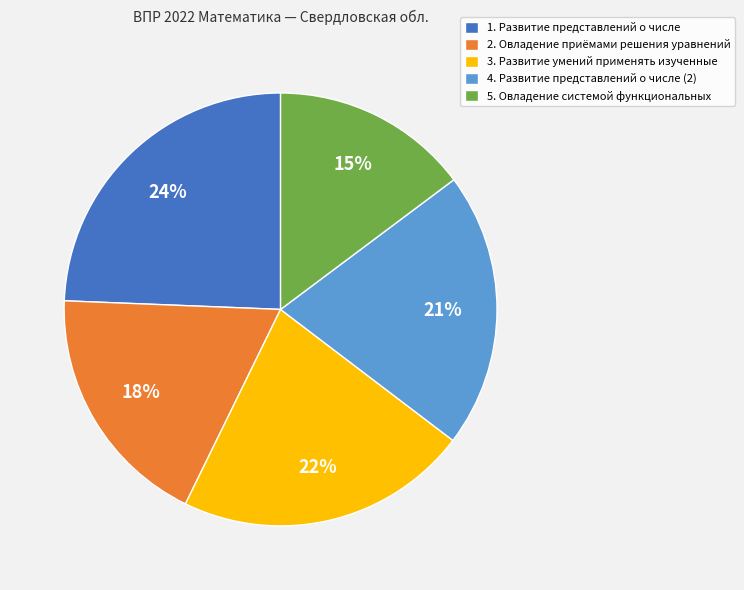

Rank the categories by value from highest to lowest.

1. Развитие представлений о числе, 3. Развитие умений применять изученные, 4. Развитие представлений о числе (2), 2. Овладение приёмами решения уравнений, 5. Овладение системой функциональных